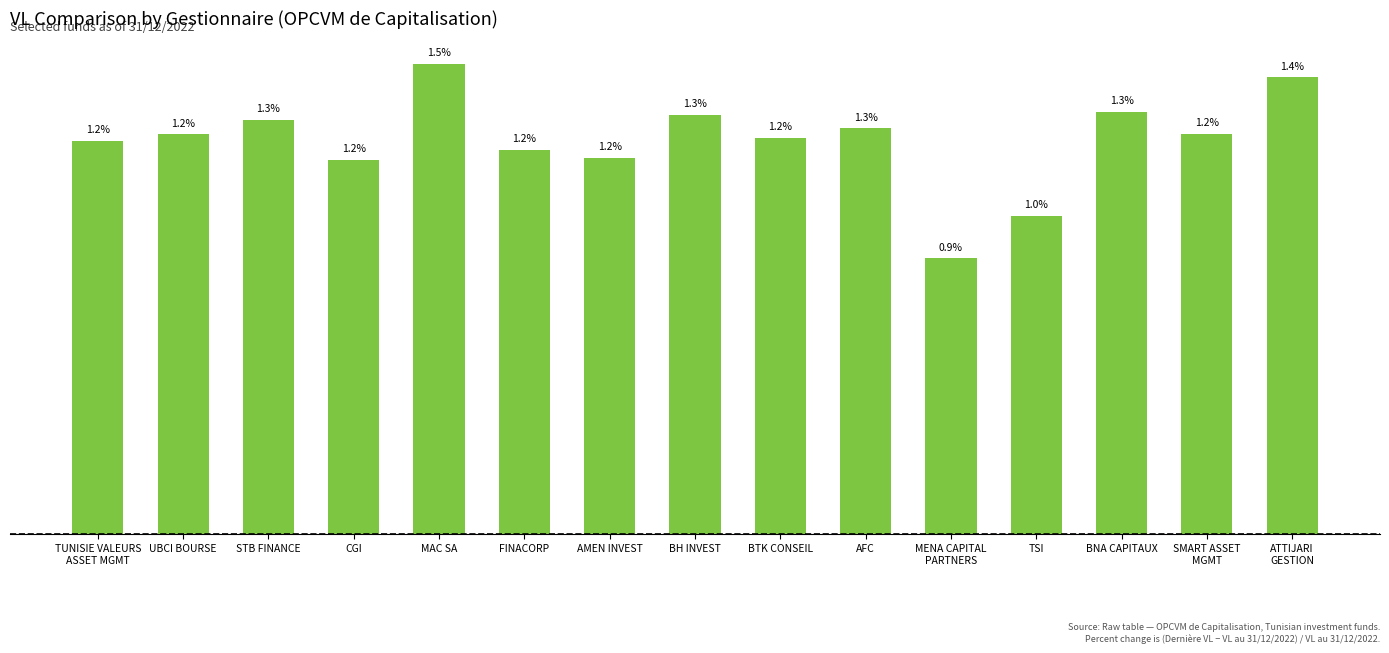

At which label is the value closest to 1?

TSI